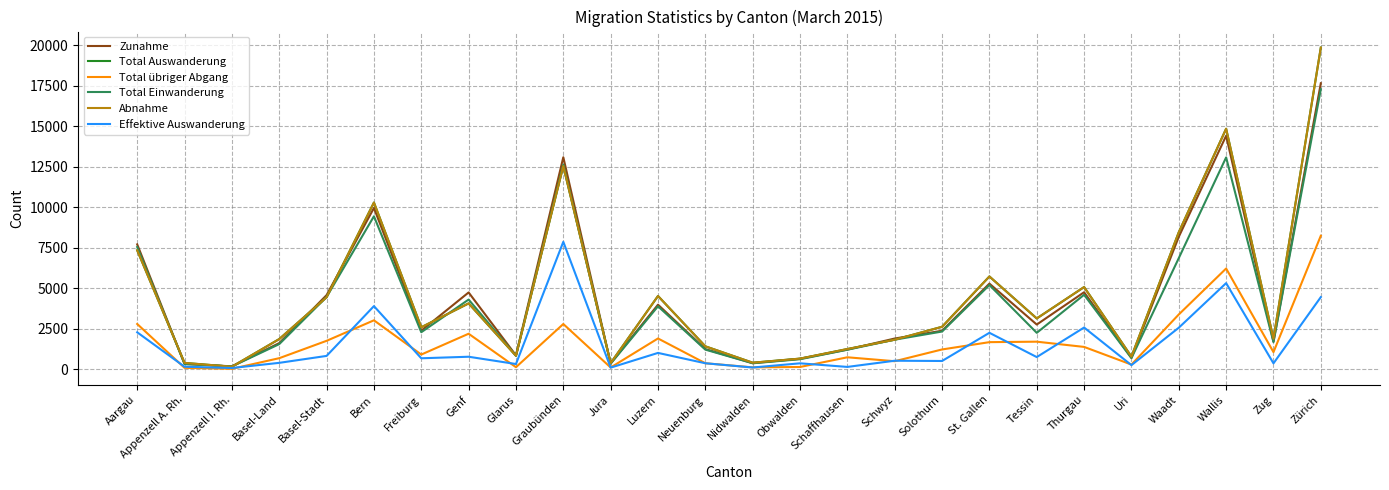

How many intersections are there between Total Einwanderung and Abnahme?

9